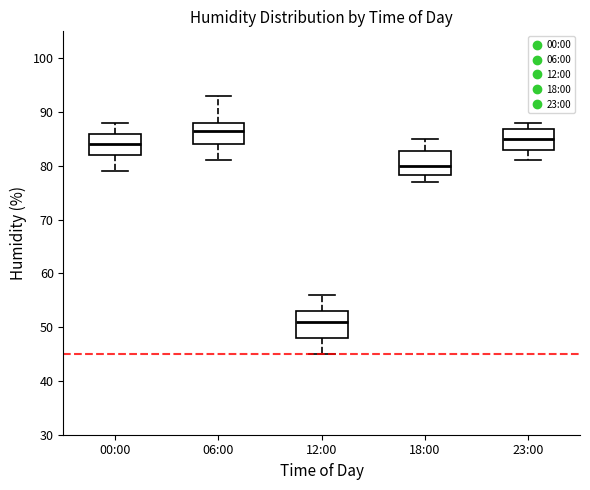

Which box's median line is the lowest?

12:00